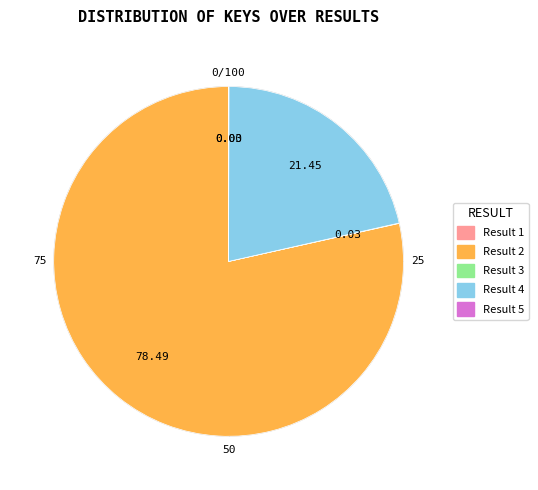

Rank the categories by value from lowest to highest.

1, 5, 3, 4, 2